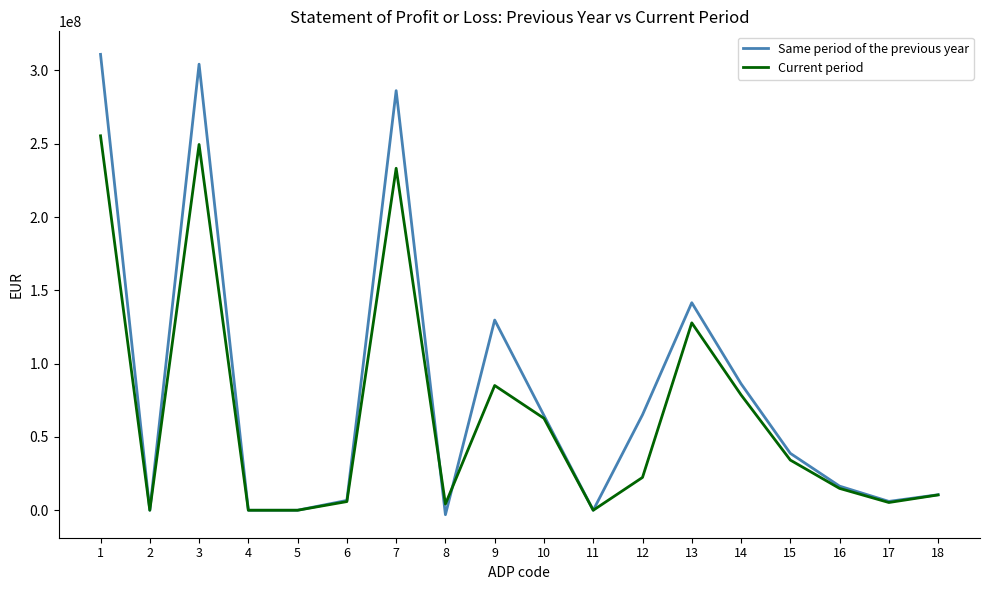

At which category does the chart reach its peak across all series?

1